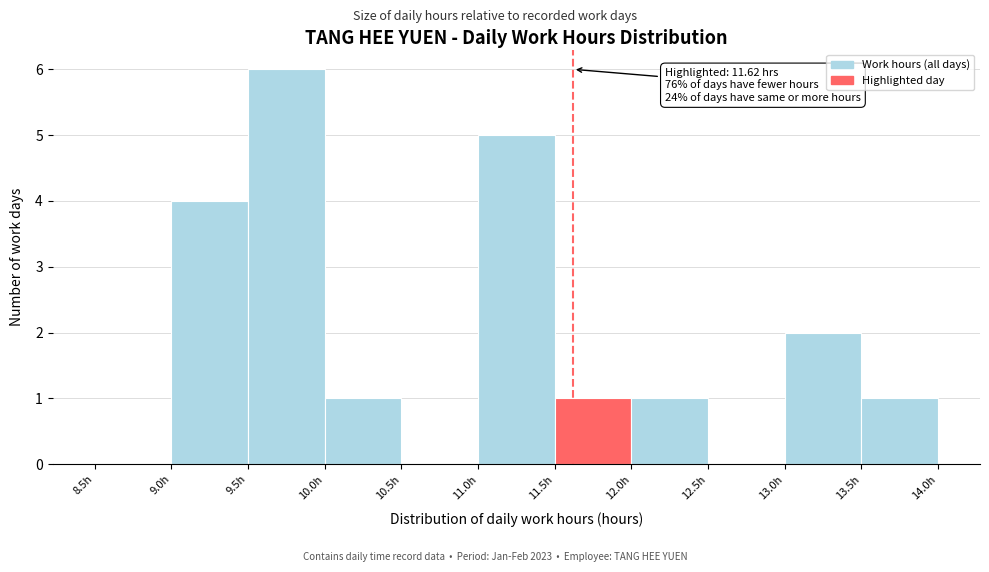

Over which range of the x-axis is the bar tallest?

9.5 to 10.0